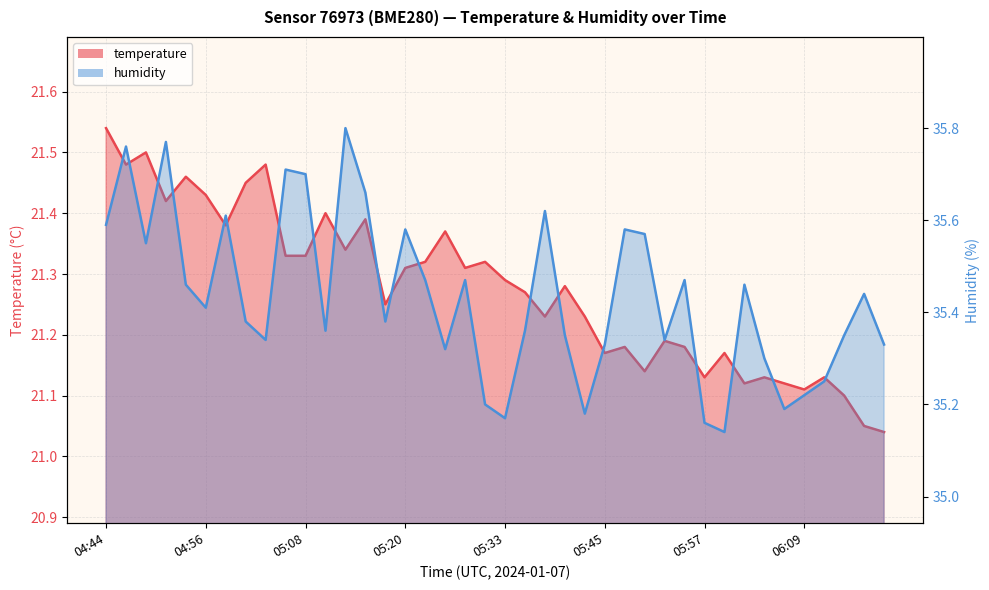

What is the average value of the humidity series?

35.4